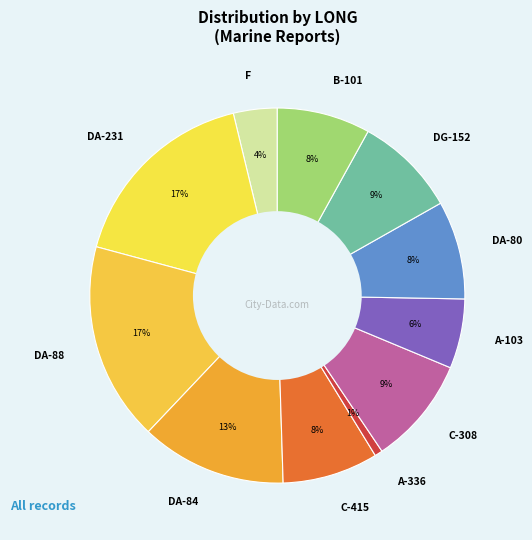

Combined, do DA-231 and F account for over 50%?

No